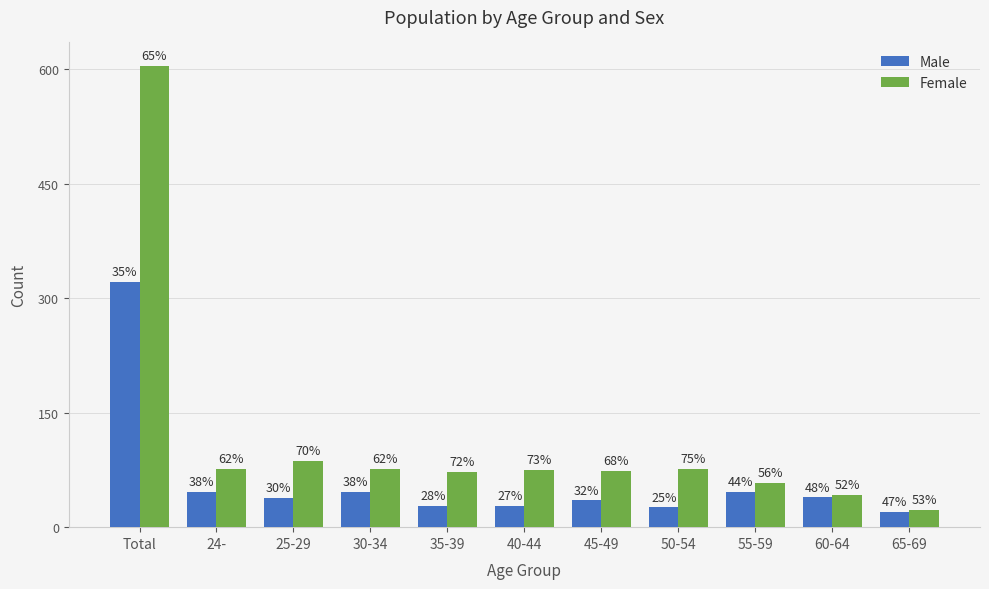

How many bars are there in total?

22